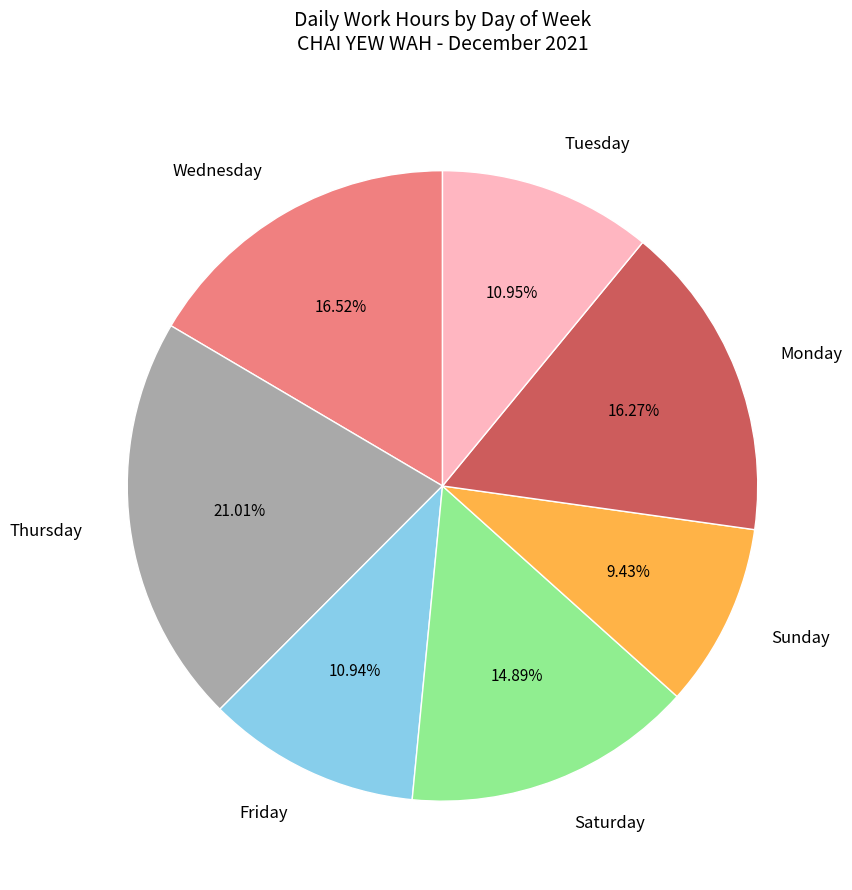

How many slices are in this pie chart?

7